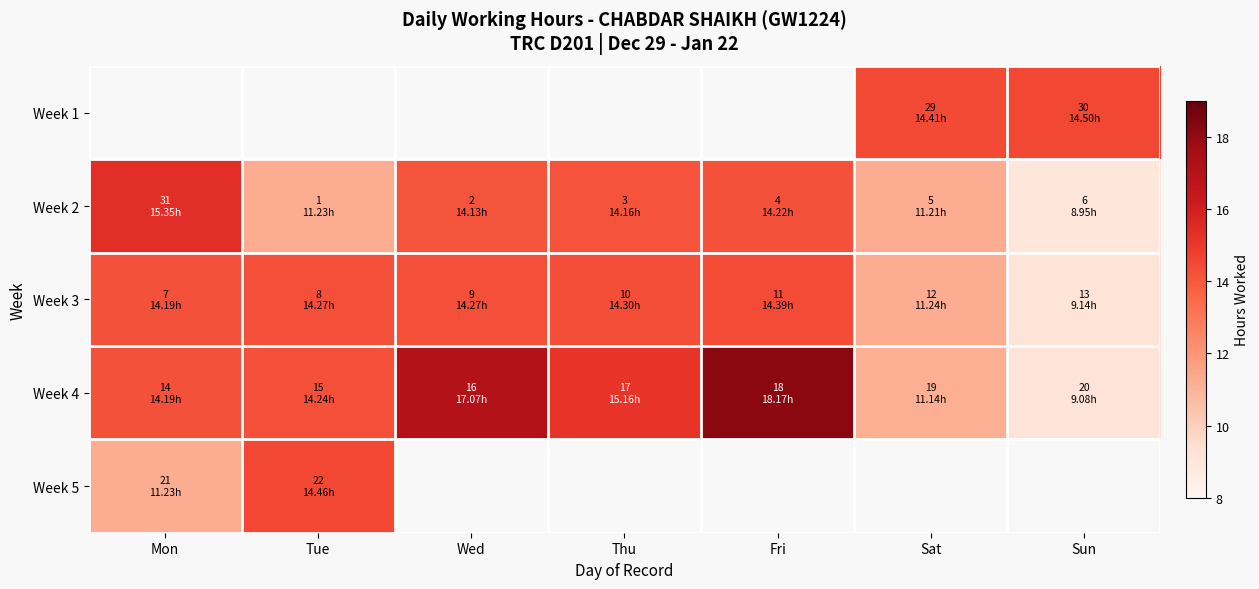

Read the Week 2 value at Wed.

14.1